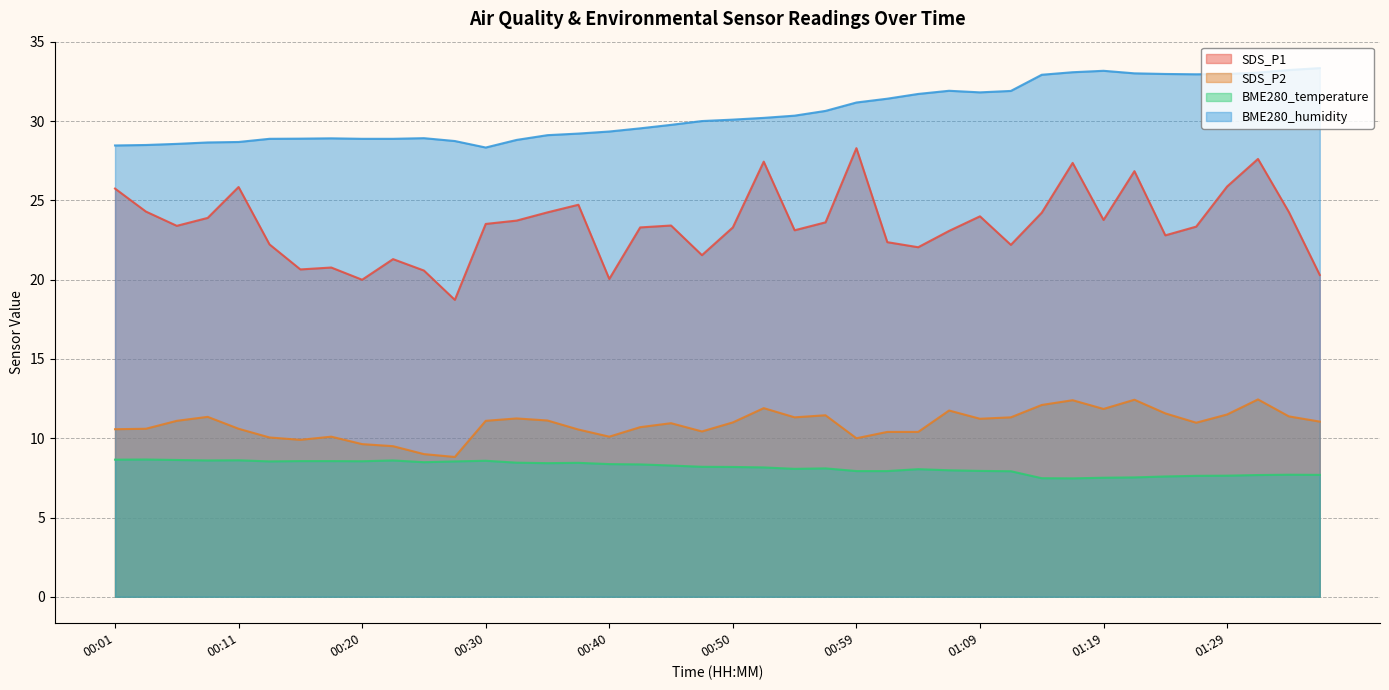

What are all the series names shown in the legend?

SDS_P1, SDS_P2, BME280_temperature, BME280_humidity